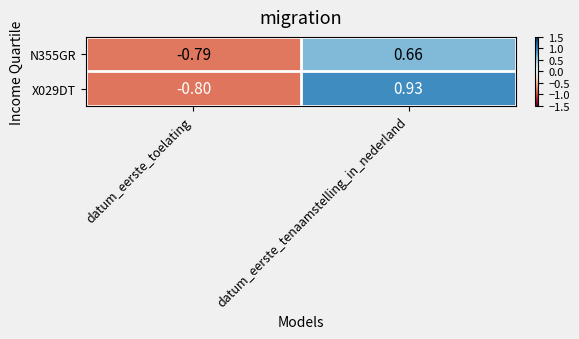

What is the smallest value displayed?

-0.8